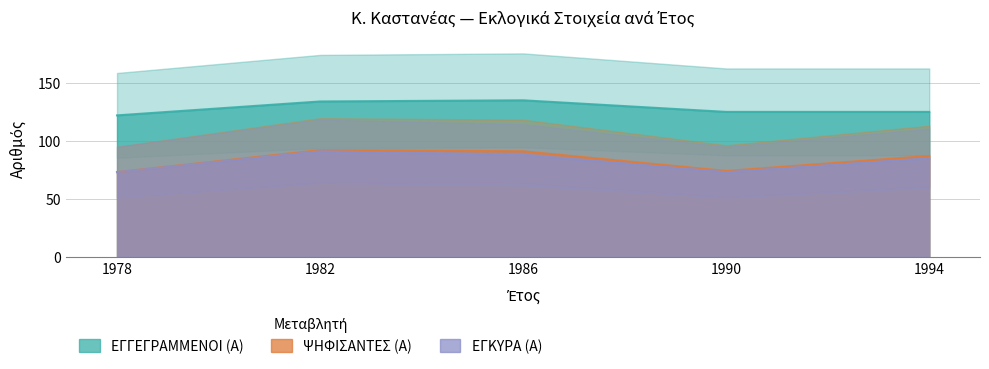

What is the sum of all ΕΓΓΕΓΡΑΜΜΕΝΟΙ (Α) values?

641